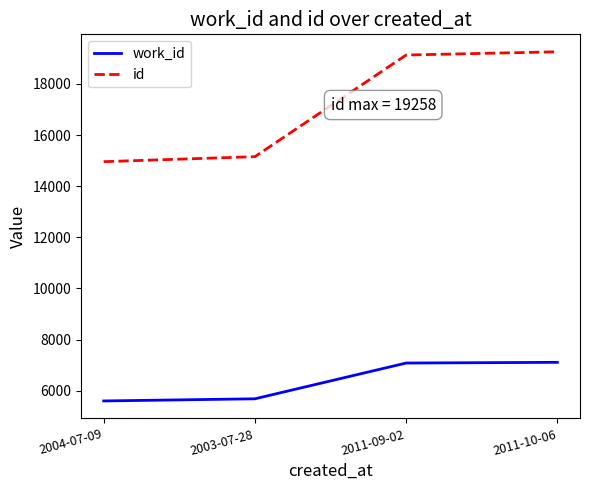

True or false: id has more than 0 interior local peaks.

False